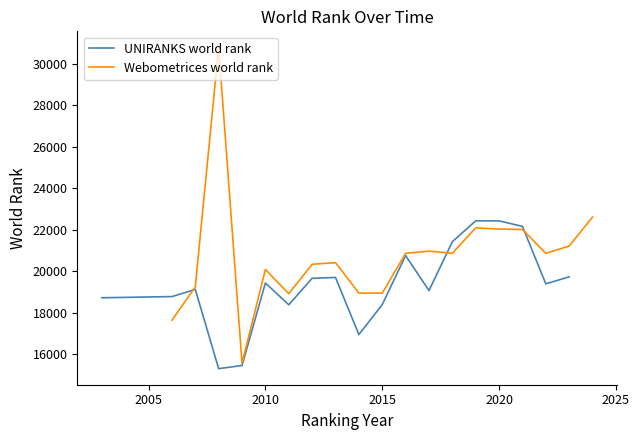

The UNIRANKS world rank series shows 19433 at 2010. True or false?

True